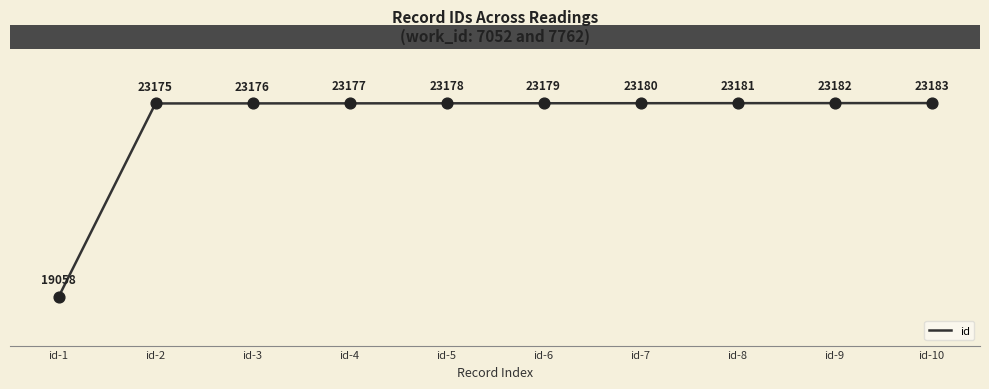

What is the change in value from id-7 to id-8?

+1